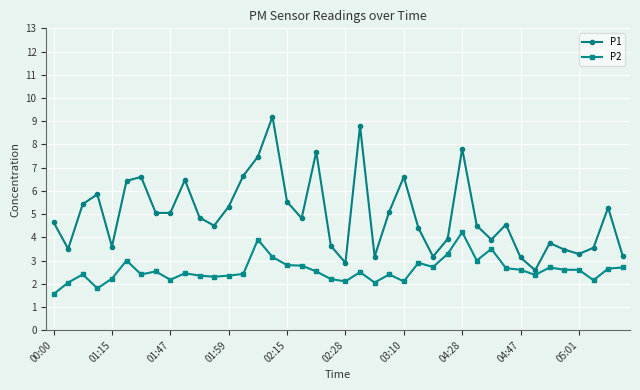

True or false: P1 and P2 intersect in this chart.

False